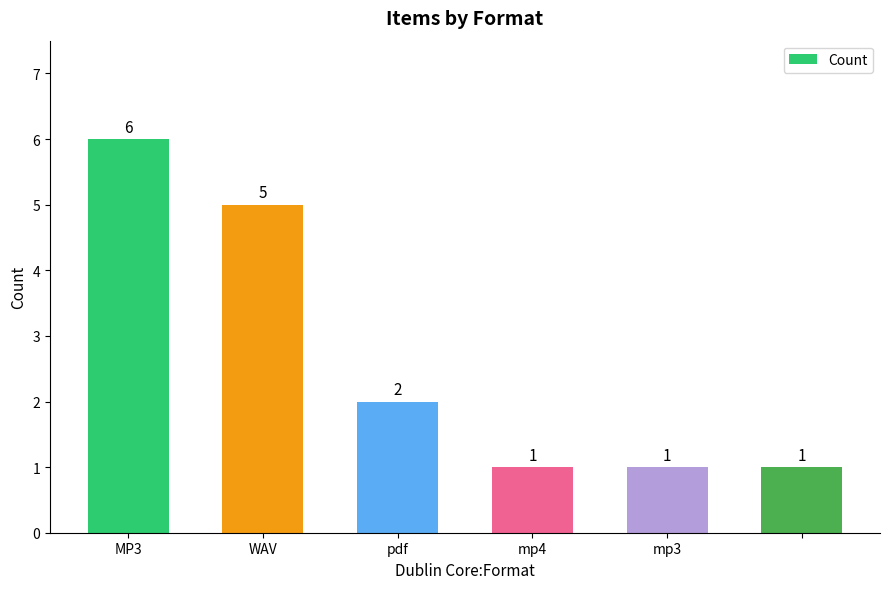

Are the bars horizontal?

No